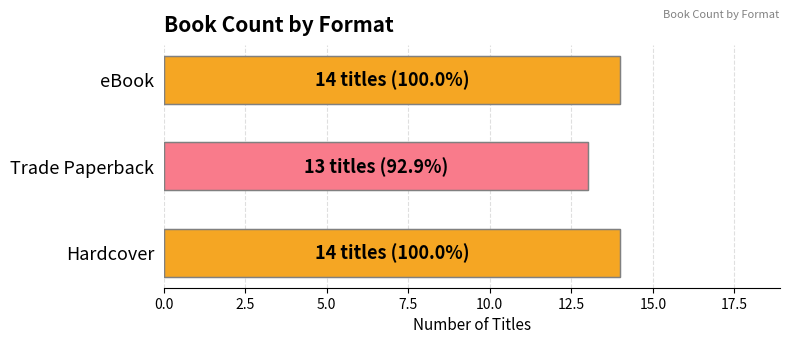

Are the bars horizontal?

Yes